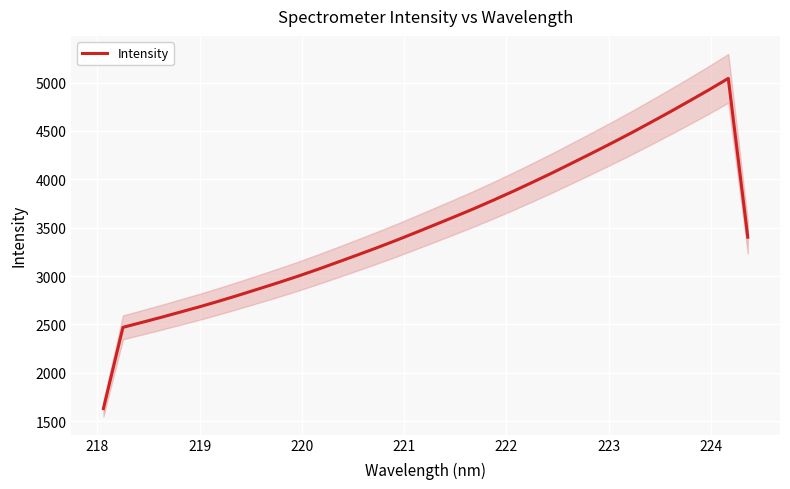

What is the minimum value for Intensity?

1629.7